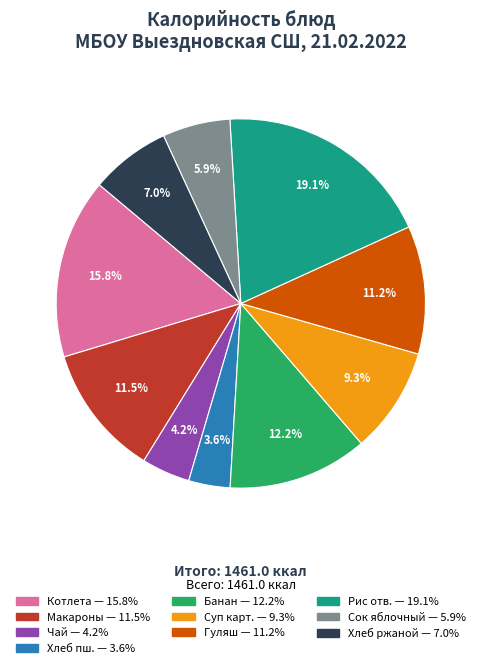

Is there a majority slice in this chart?

No